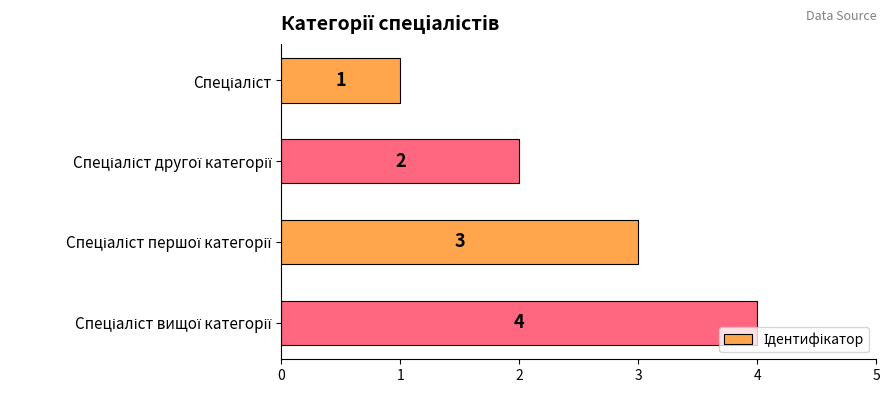

What is the value of the 2nd bar from the top?

2